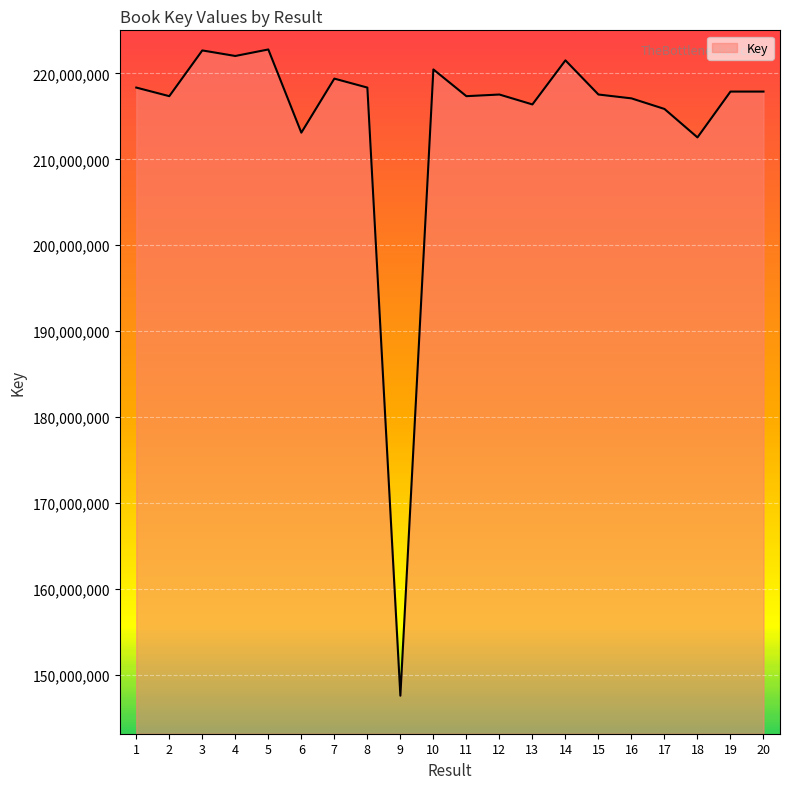

Is it true that the value at 20 is 78569572?

False